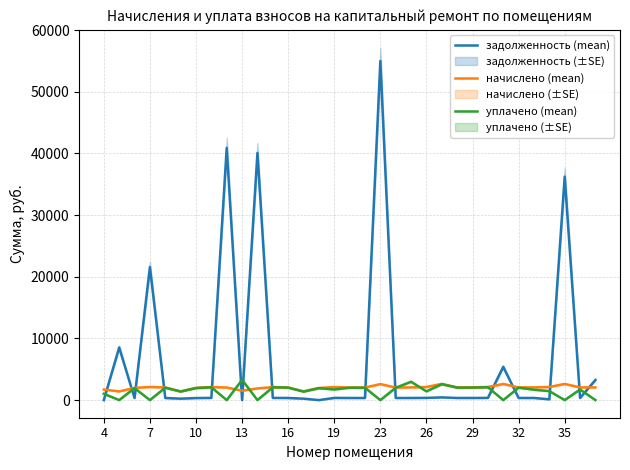

True or false: задолженность (mean) and уплачено (mean) cross at least once.

True